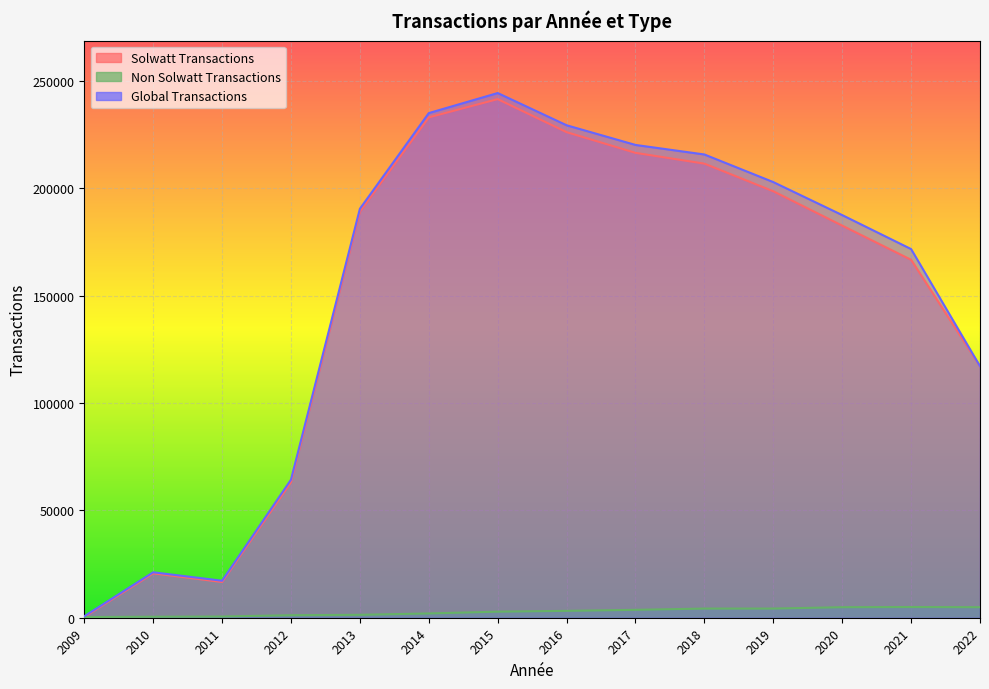

What are all the series names shown in the legend?

Solwatt Transactions, Non Solwatt Transactions, Global Transactions